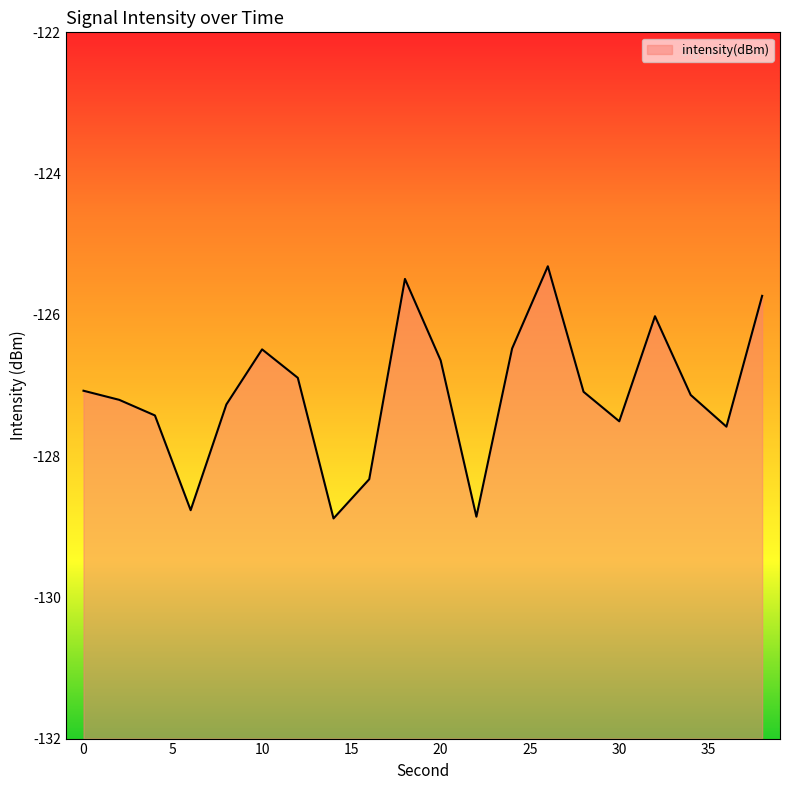

List the labels in order of value, largest first.

26, 18, 38, 32, 24, 10, 20, 12, 0, 28, 34, 2, 8, 4, 30, 36, 16, 6, 22, 14